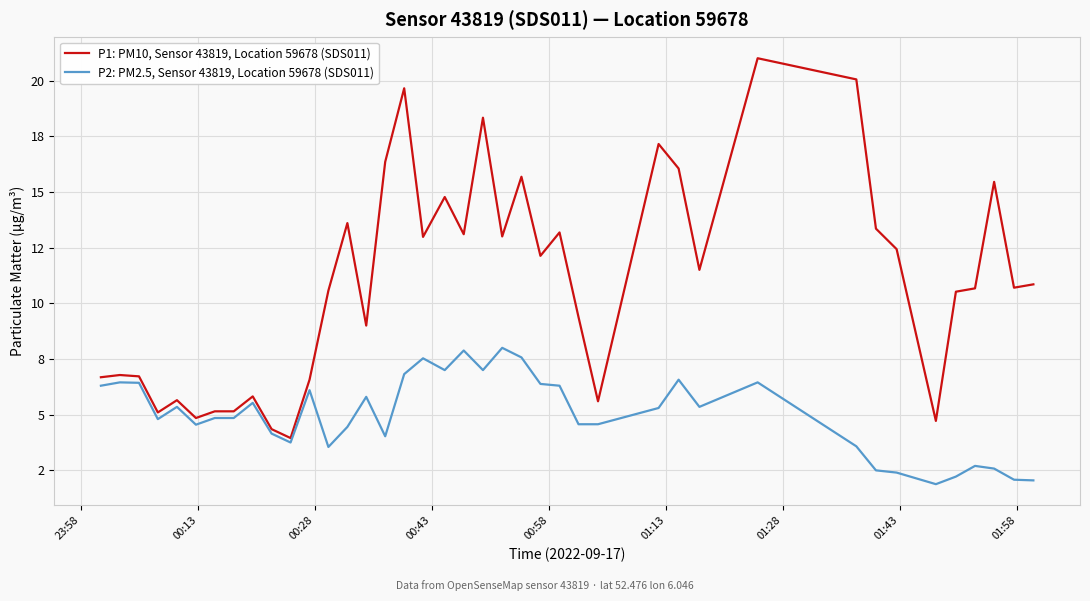

What is the difference between the maximum and second lowest values in the P2: PM2.5, Sensor 43819, Location 59678 (SDS011) series?

6.0